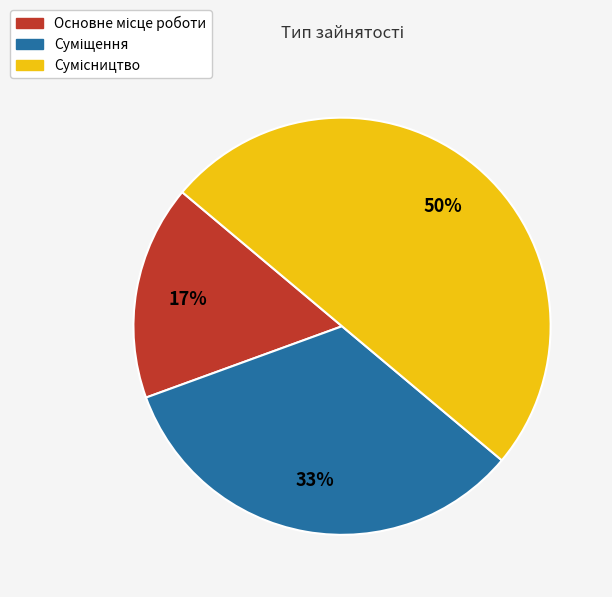

To the nearest percent, what is the difference between the largest and smallest slice percentages?

33%